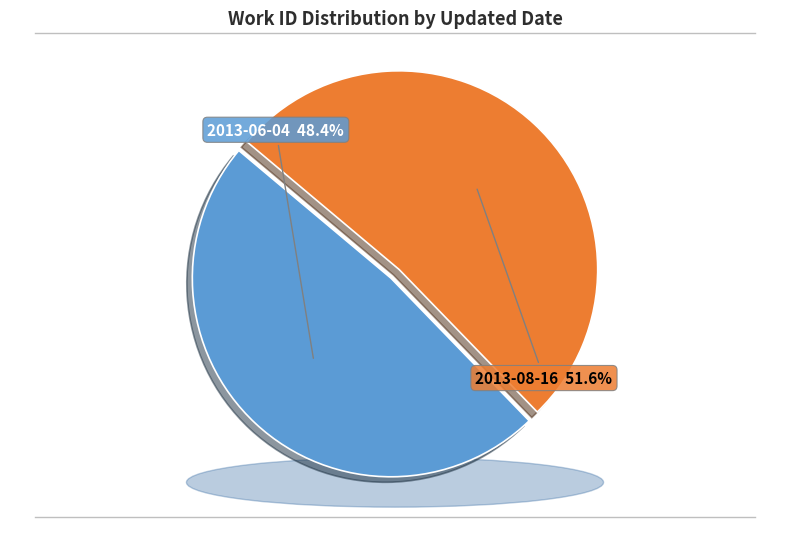

What percentage do 2013-06-04 and 2013-08-16 together represent?

100.0%